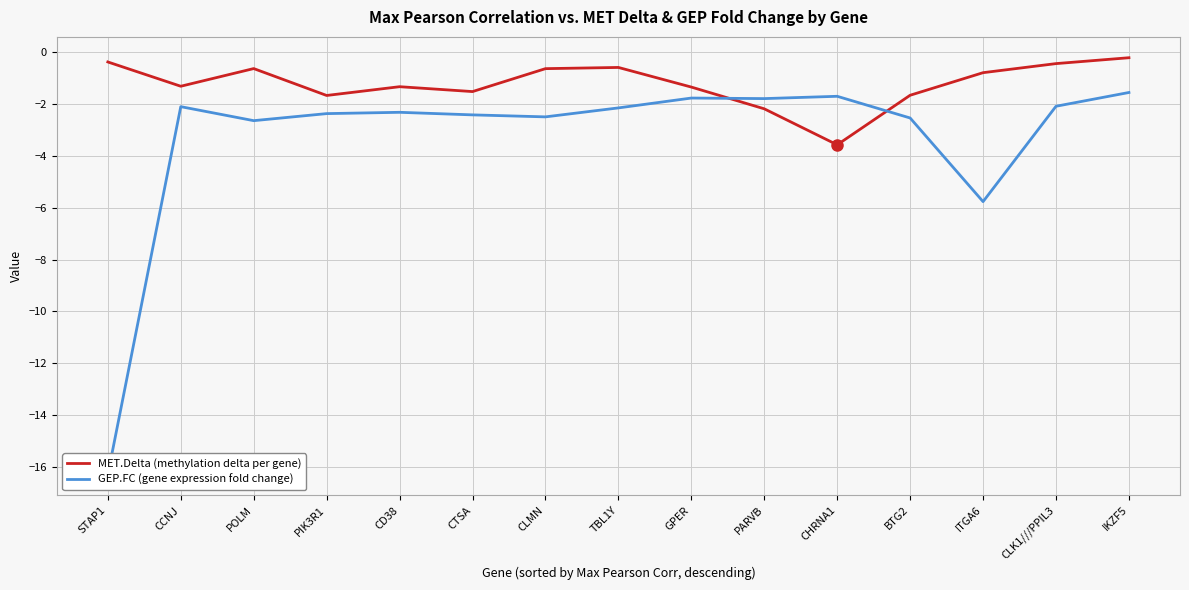

List the labels in order of GEP.FC value, largest first.

IKZF5, CHRNA1, GPER, PARVB, CLK1///PPIL3, CCNJ, TBL1Y, CD38, PIK3R1, CTSA, CLMN, BTG2, POLM, ITGA6, STAP1